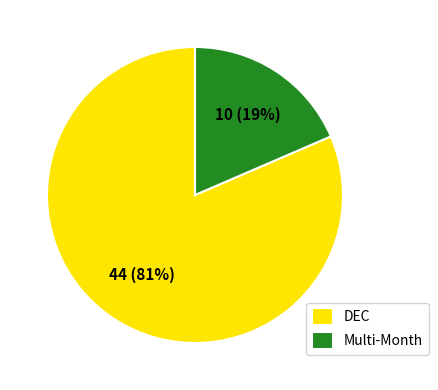

Rank the categories by value from lowest to highest.

Multi-Month, DEC